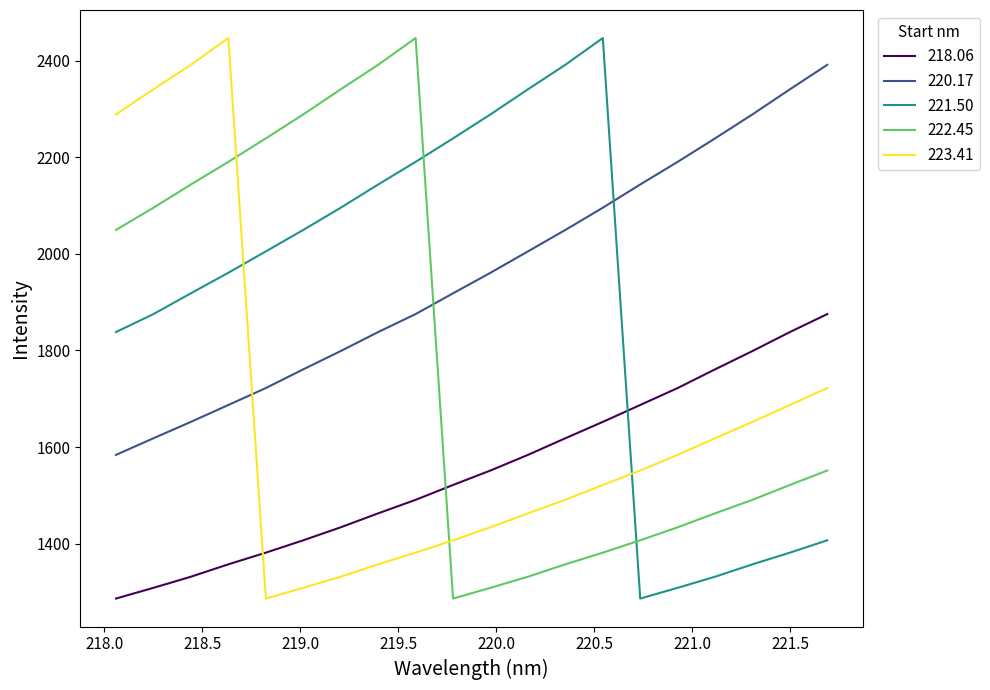

What is the maximum value for 221.50?

2446.6